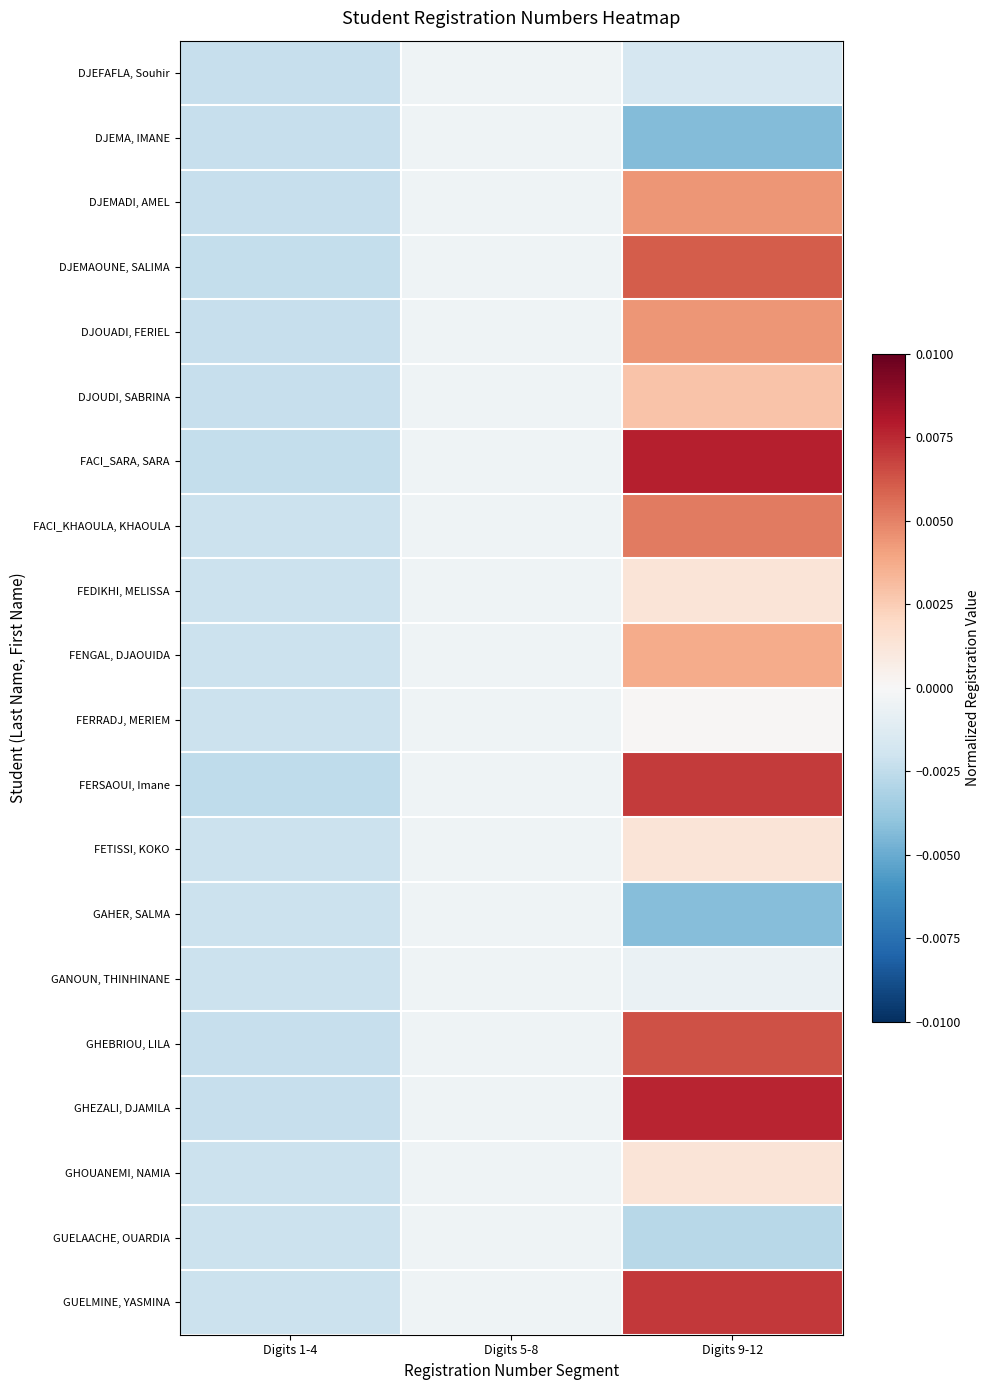

Between Digits 5-8 and Digits 1-4, which is larger?

Digits 5-8